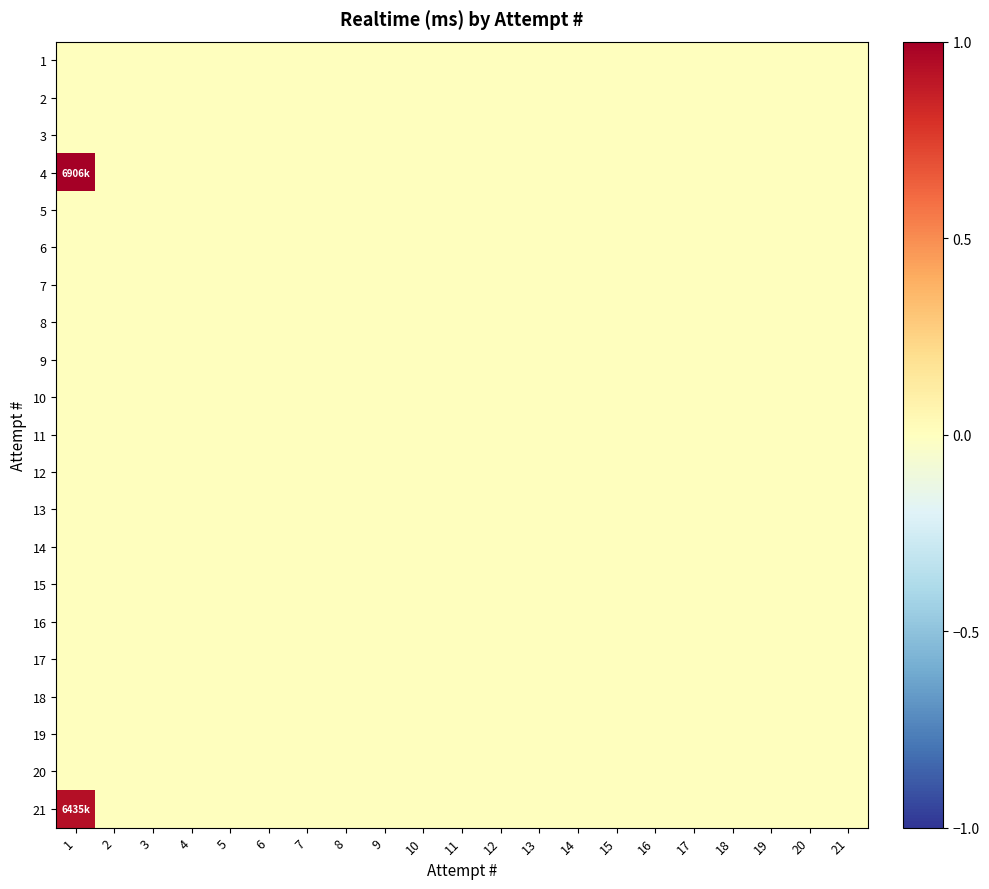

At which category is the sum across all series the highest?

1